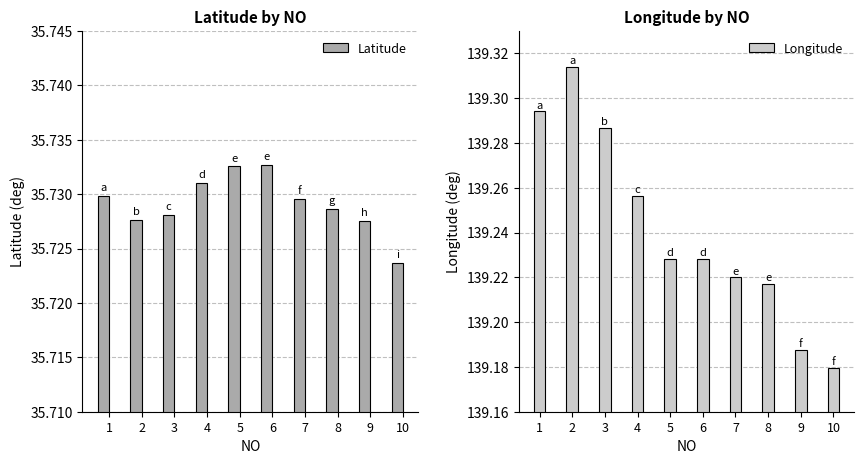

What are all the series names shown in the legend?

Latitude, Longitude